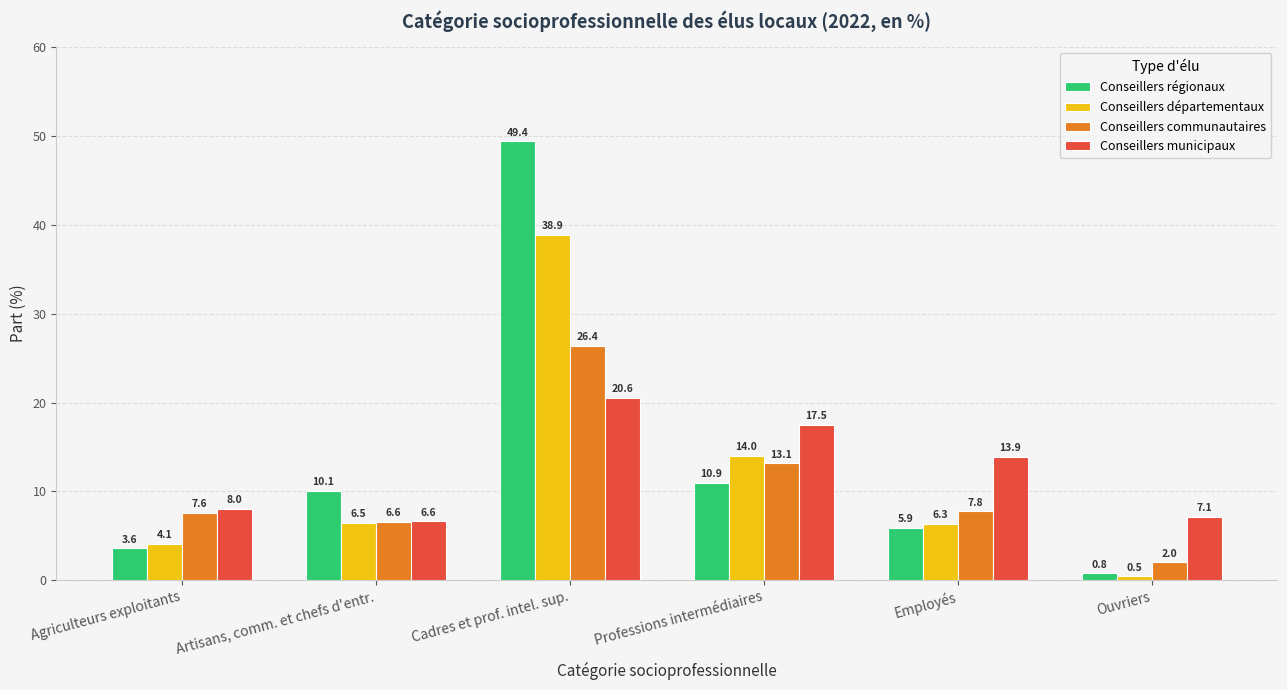

At how many categories does at least one series exceed 6?

6